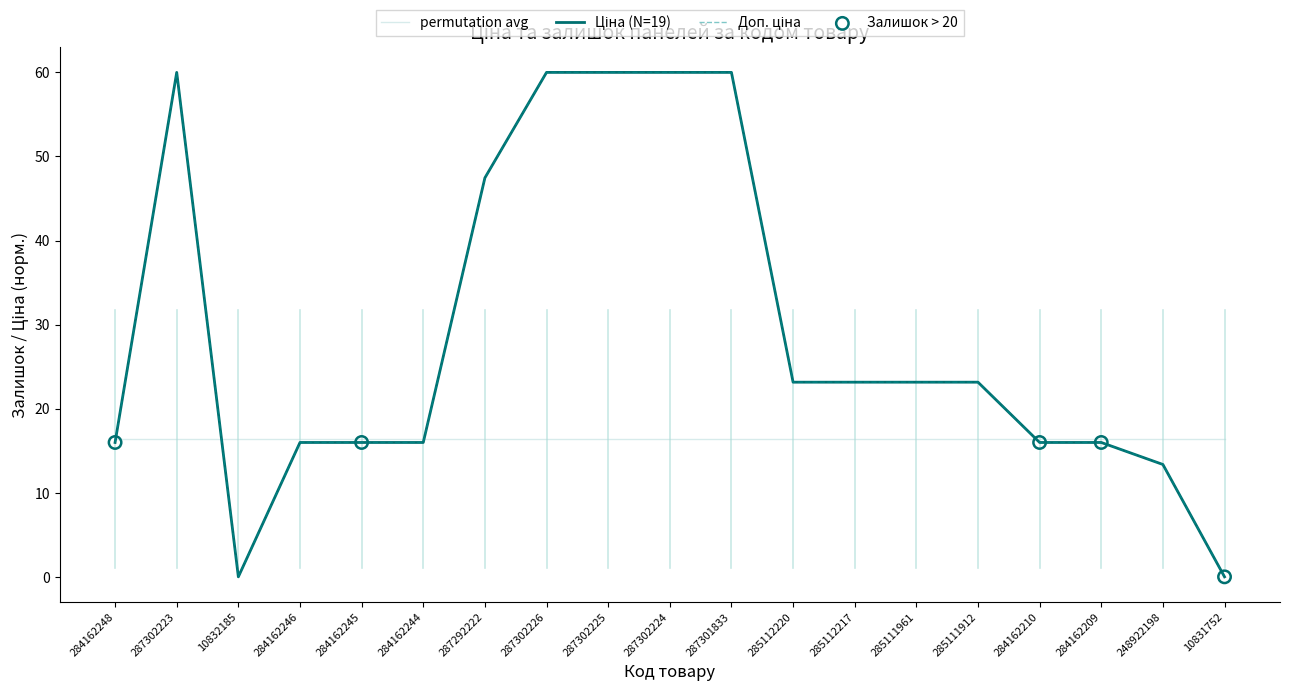

What is the total value across all series at 287301833?

120.0